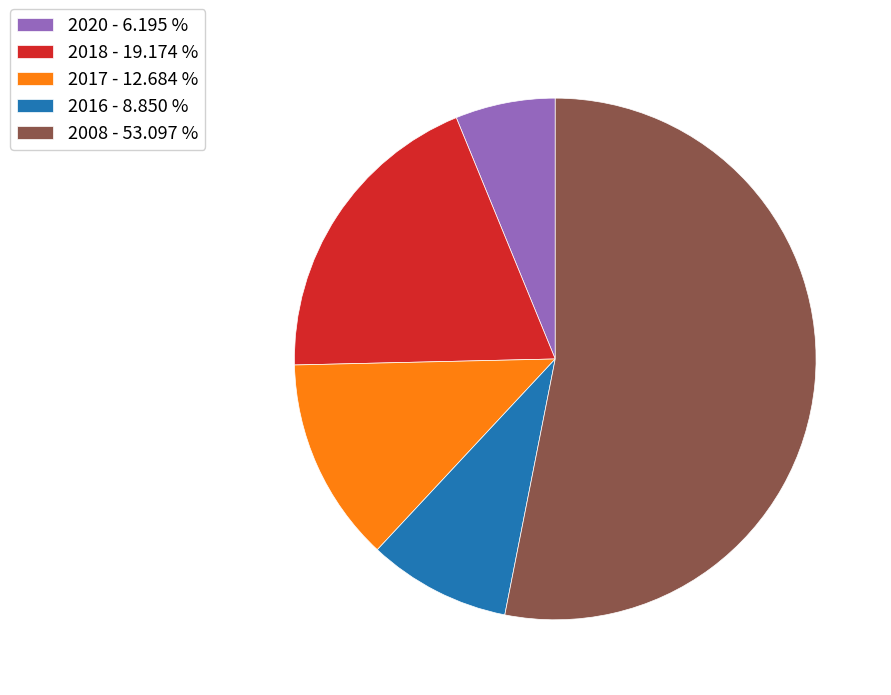

What is the ratio of the value at 2008 - 53.097 % to the value at 2016 - 8.850 %?

6.0